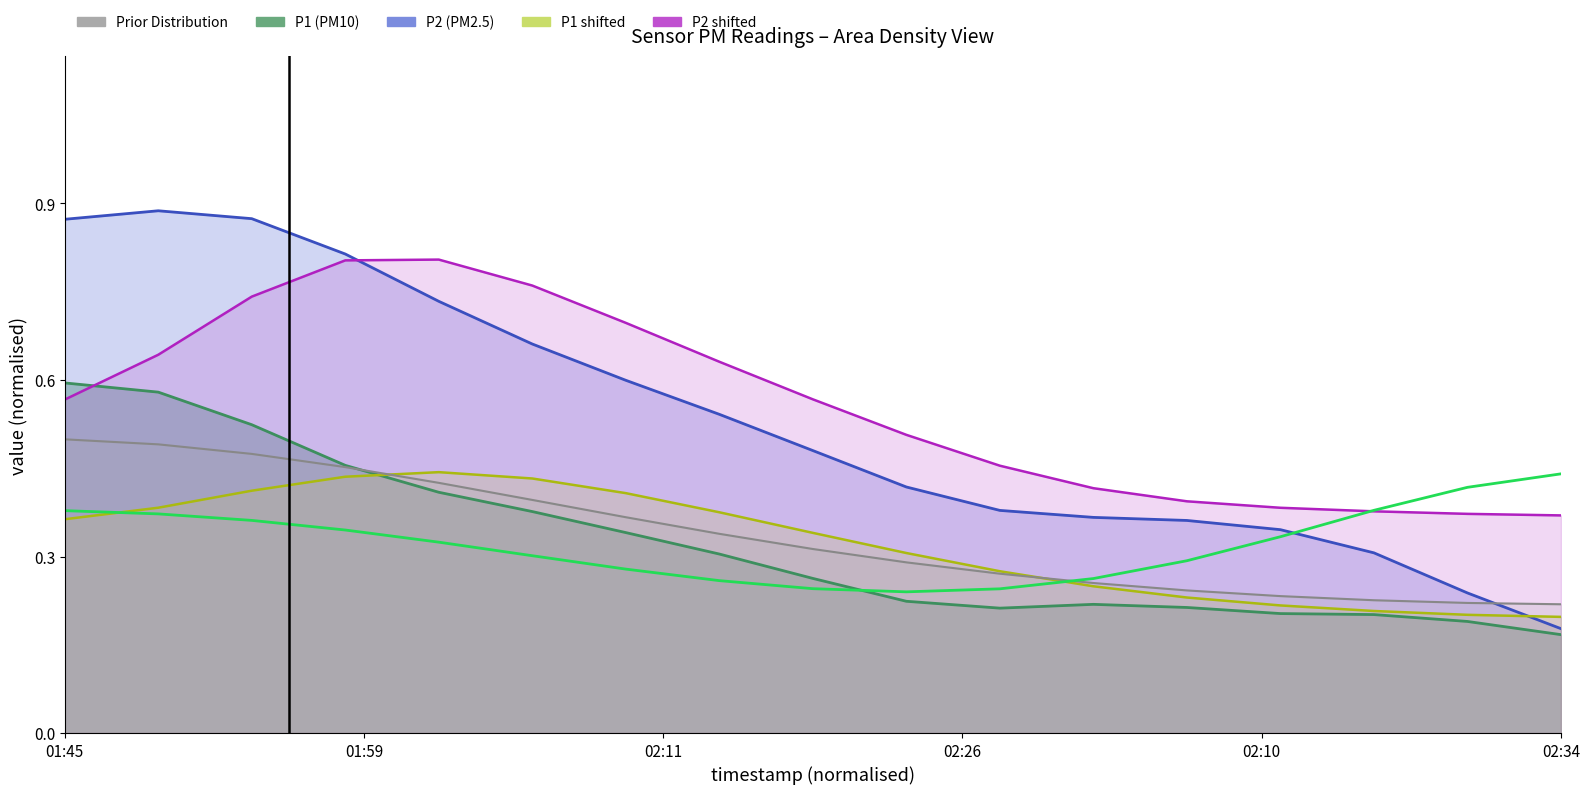

Count the number of categories in the chart.

17